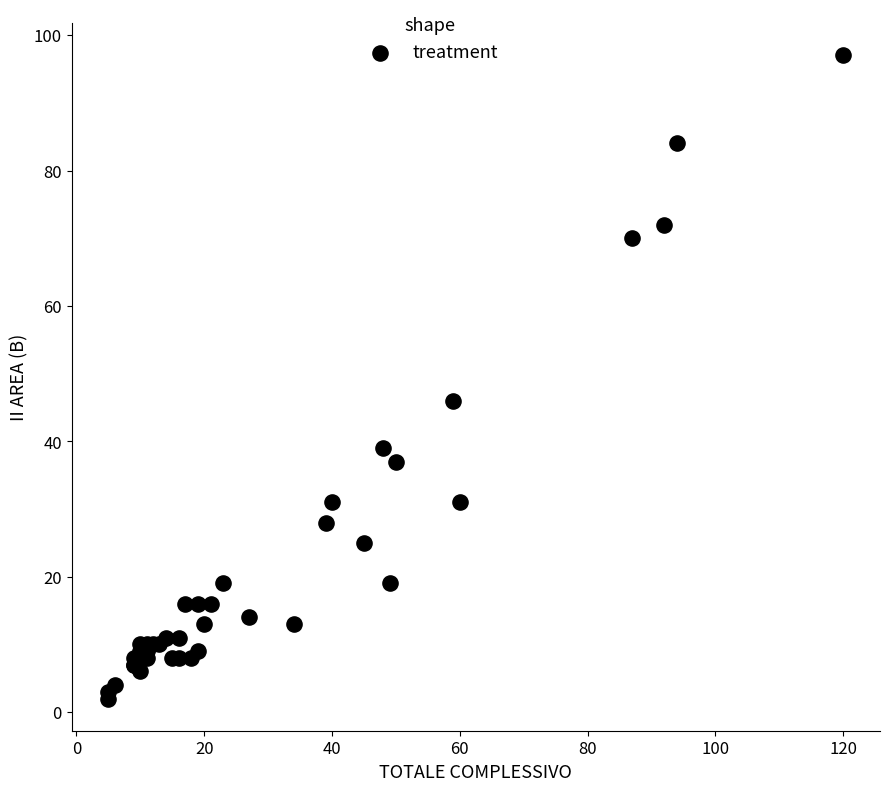

What Y value in the scatter plot is closest to 49?

46